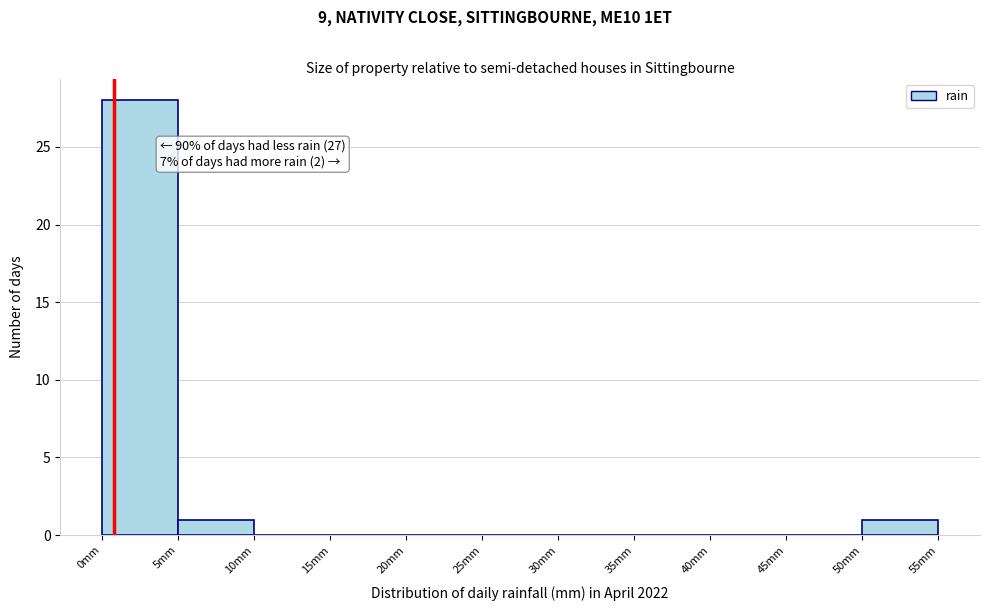

Which range on the x-axis has the tallest bar?

0 to 5